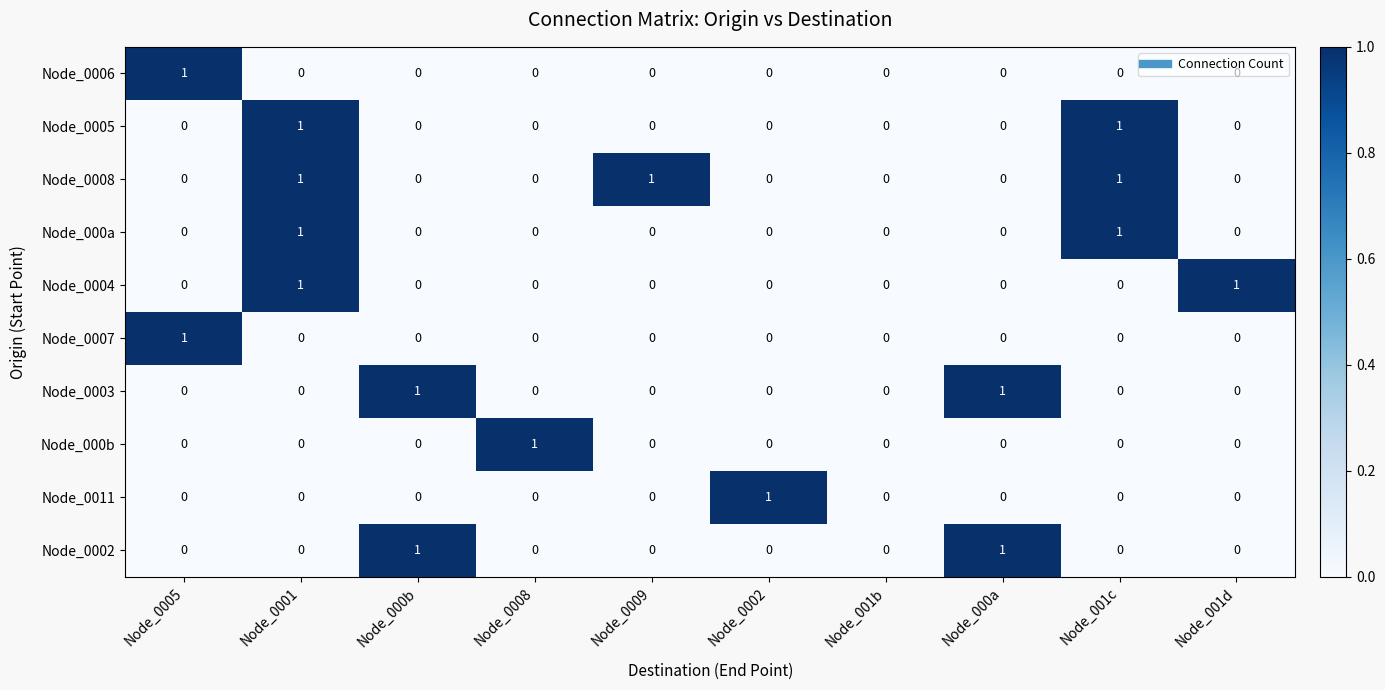

True or false: Node_0005 has a value of 1 at Node_001c.

True